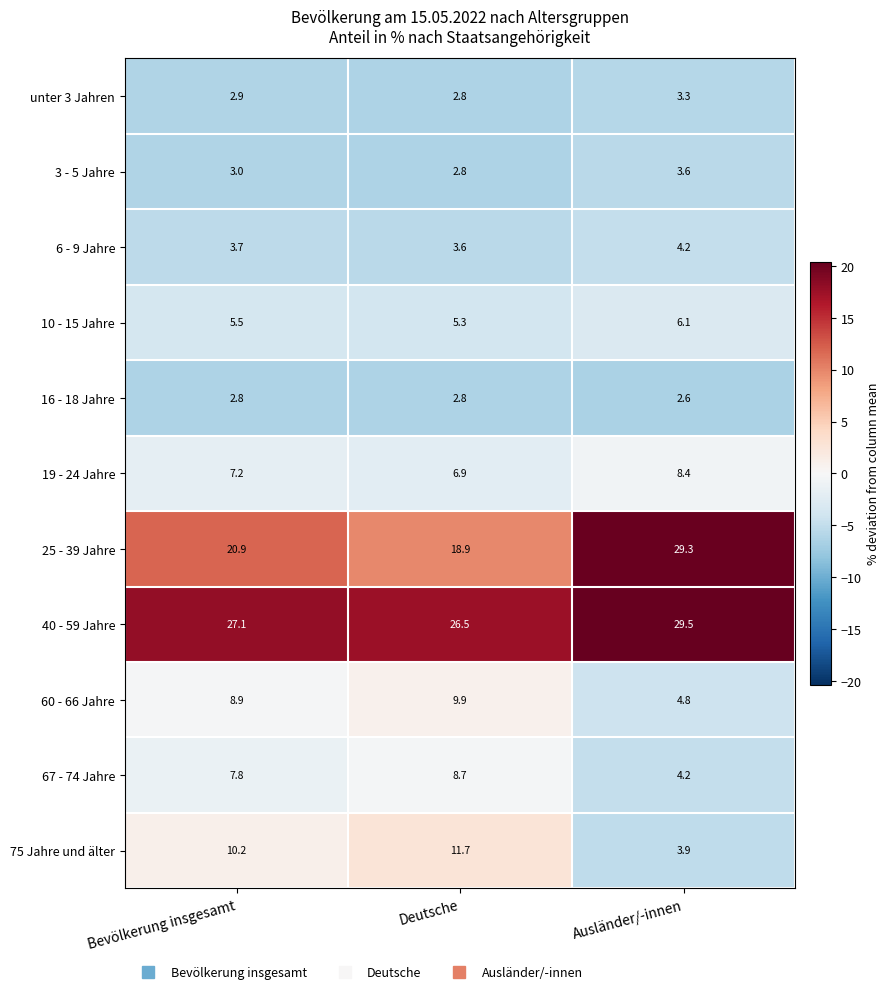

Count the number of categories in the chart.

3